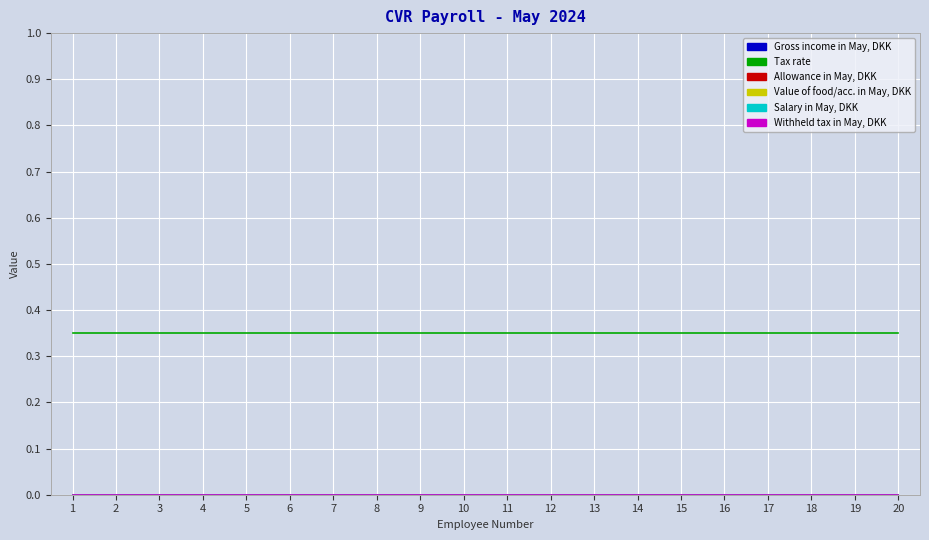

Is this an area chart (filled region under the line)?

No